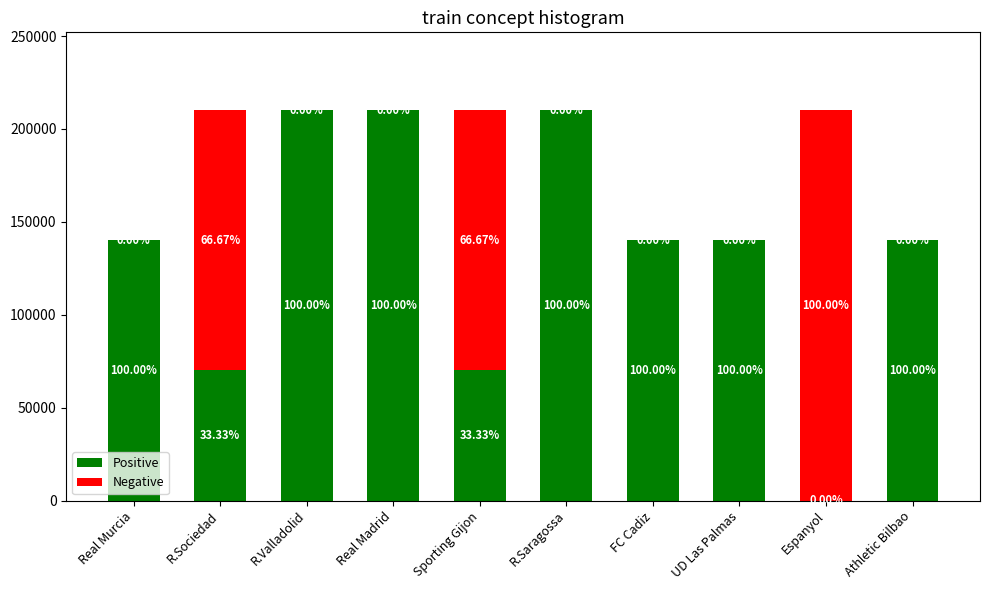

What is the sum of the Negative values at Sporting Gijon and Espanyol?

350000